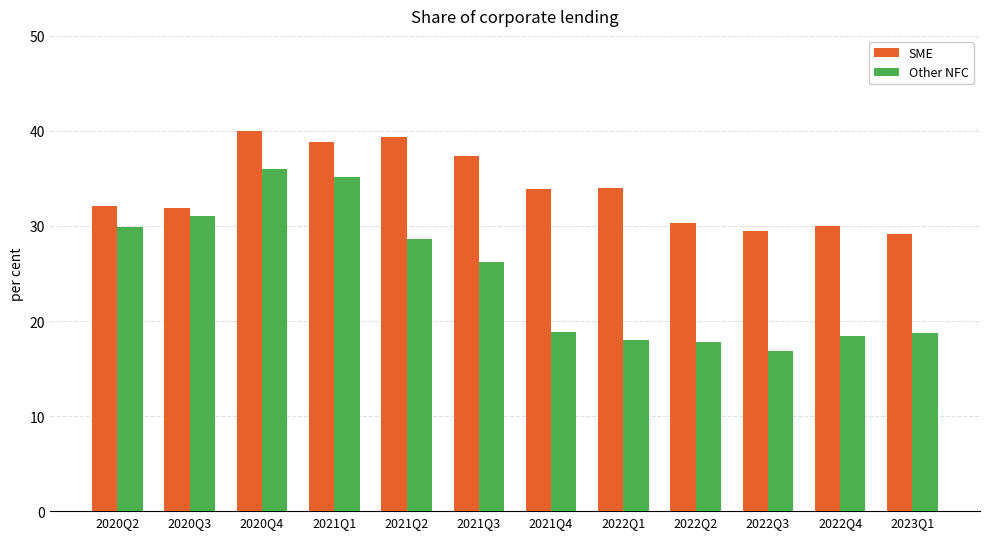

How many groups of bars are there?

12